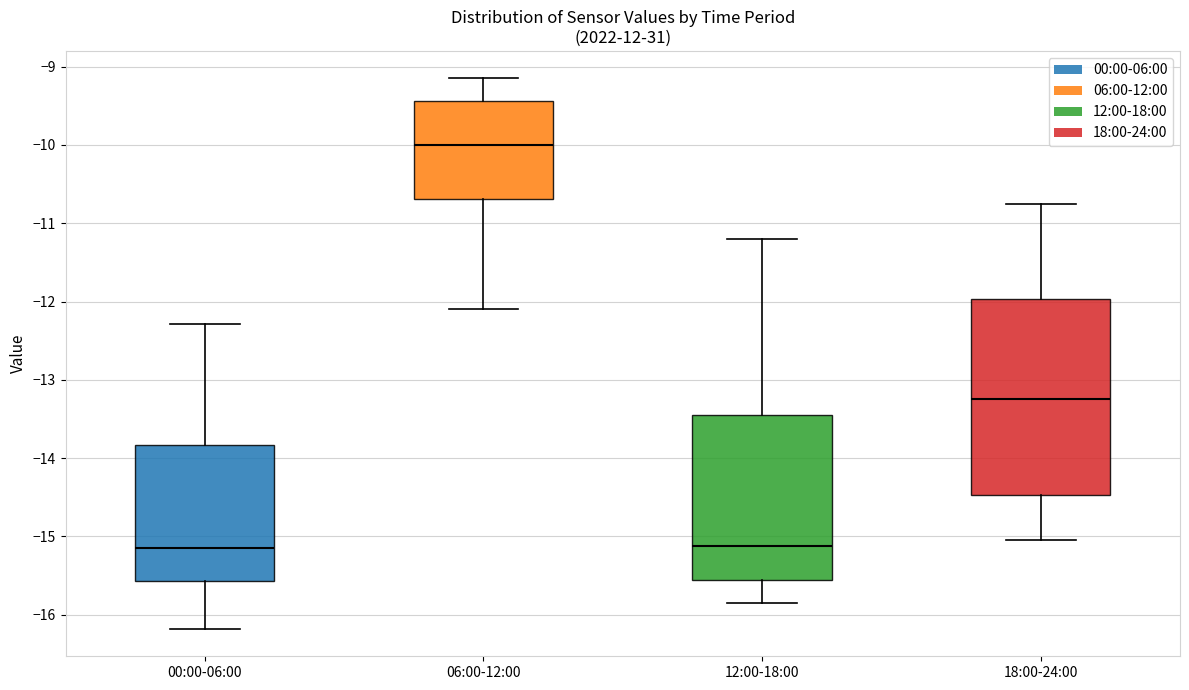

Which box has the highest median line?

06:00-12:00